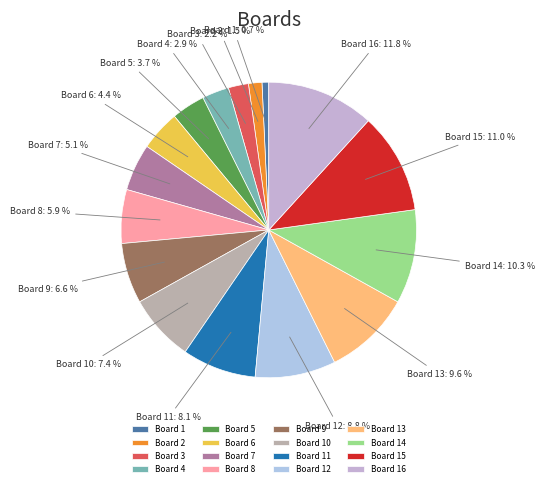

Rank the categories by value from lowest to highest.

Board 1, Board 2, Board 3, Board 4, Board 5, Board 6, Board 7, Board 8, Board 9, Board 10, Board 11, Board 12, Board 13, Board 14, Board 15, Board 16